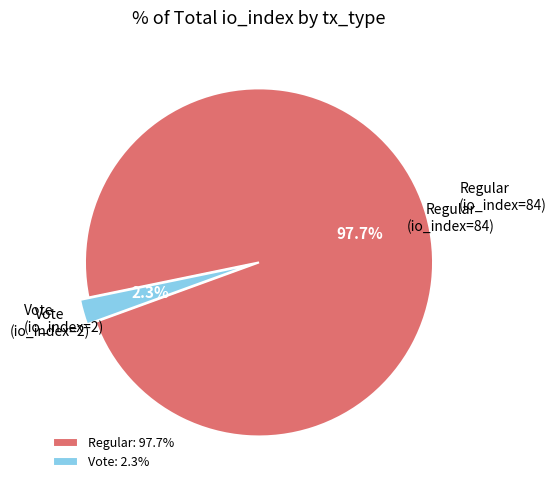

Which slice is the smallest?

Vote: 2.3%